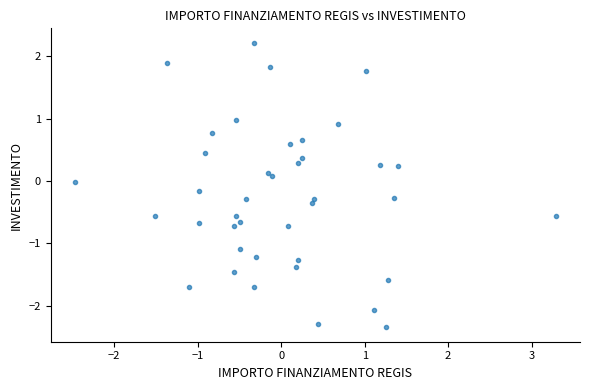

What is the range of Y values (max minus min)?

4.6